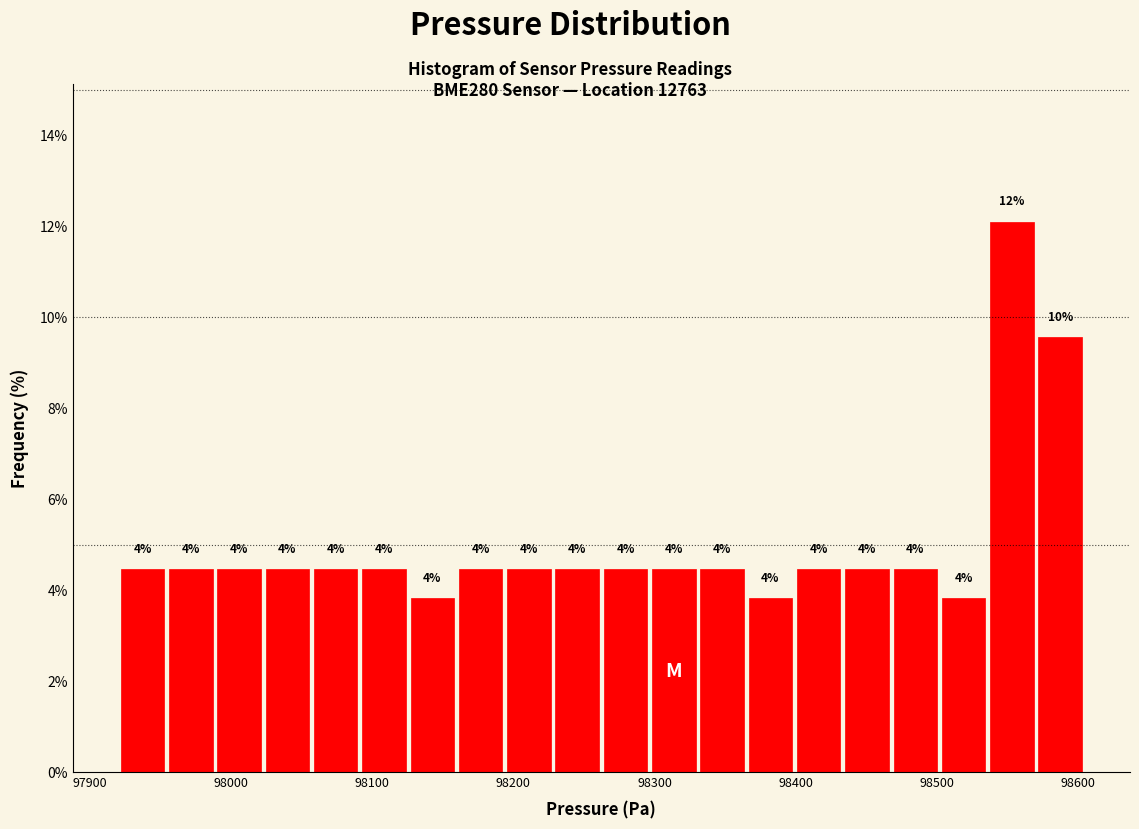

Around what value on the x-axis is the tallest bar? Give the approximate position of its centre, as read against the axis.

98550